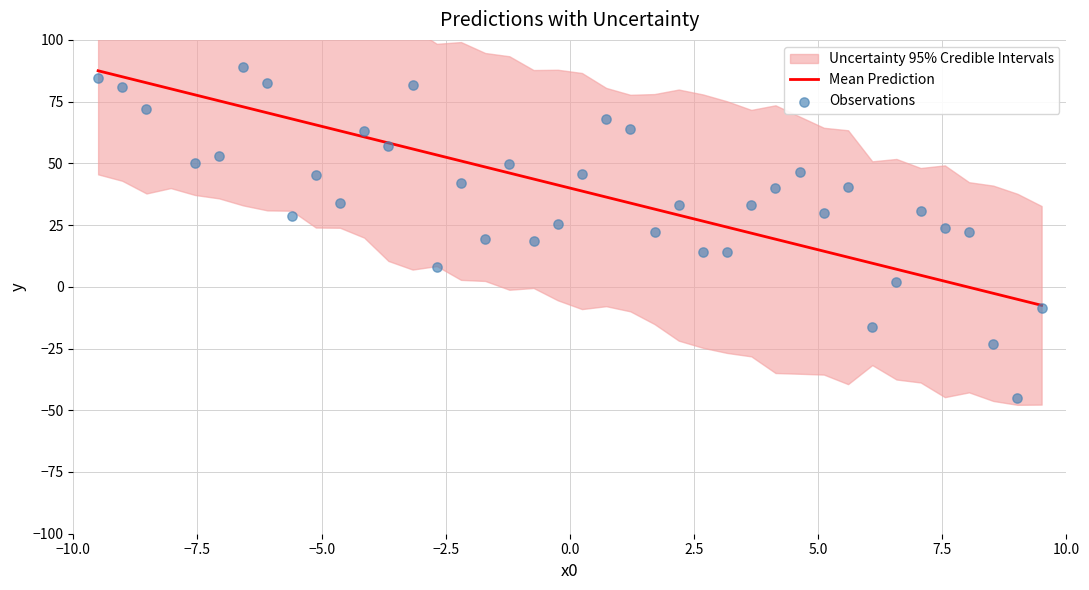

At how many categories does at least one series exceed -41?

40